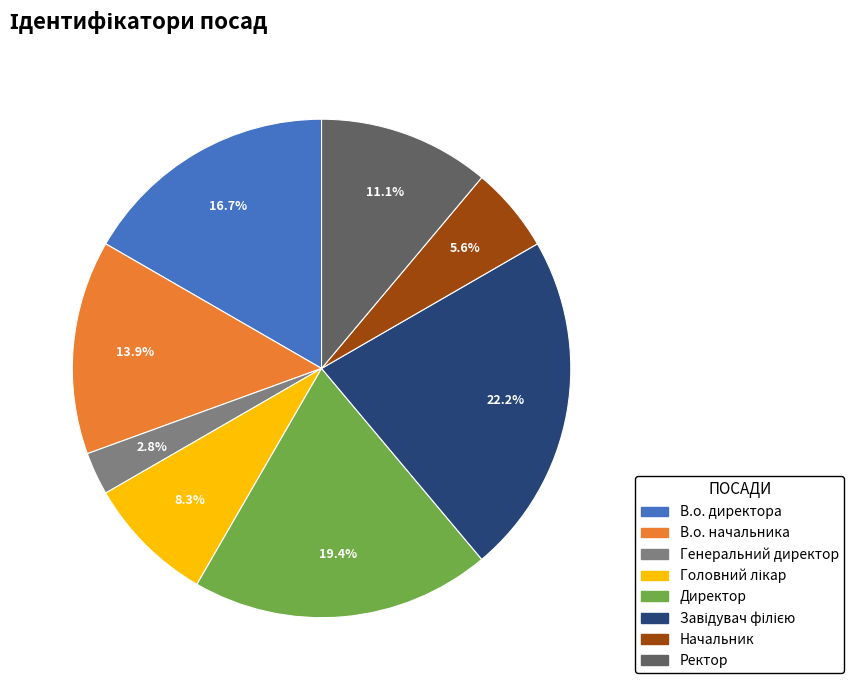

Which has a higher value, В.о. директора or Директор?

Директор